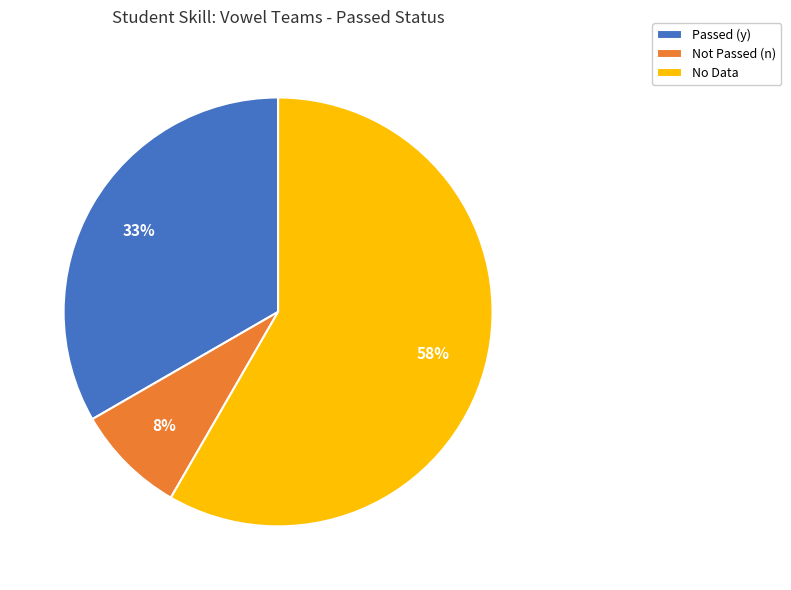

To the nearest percent, what is the combined percentage of No Data and Not Passed (n)?

67%